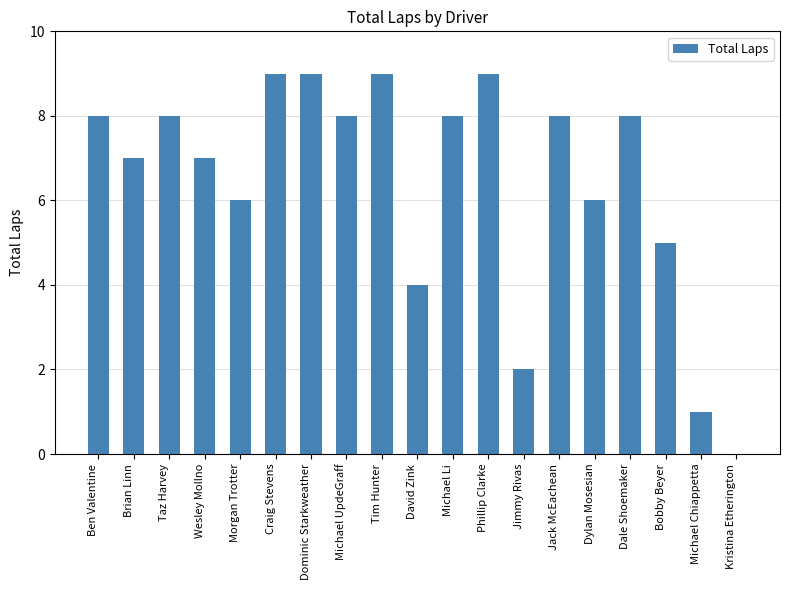

Between David Zink and Michael Li, which is larger?

Michael Li